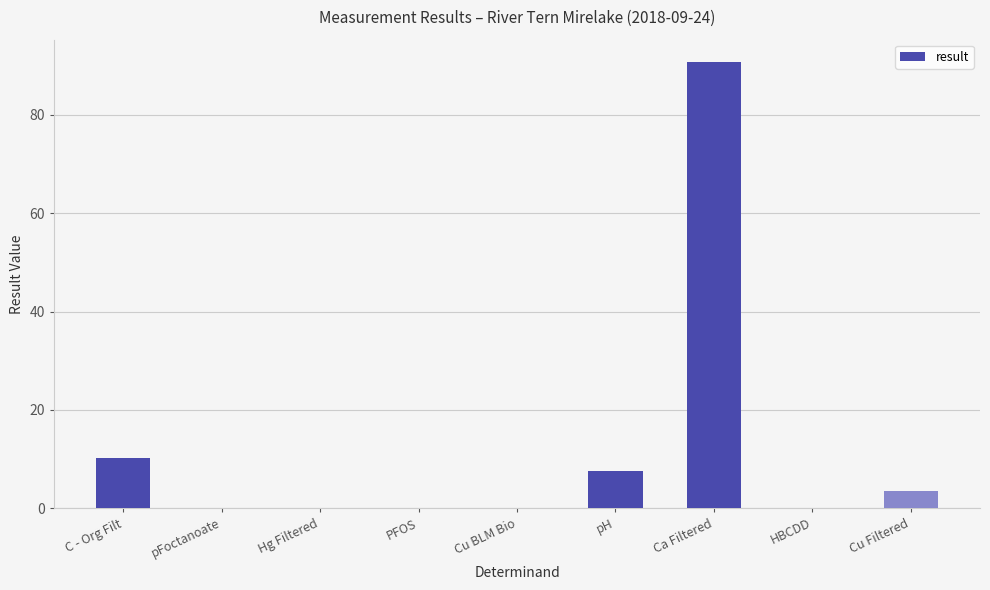

What is the average value?

12.4